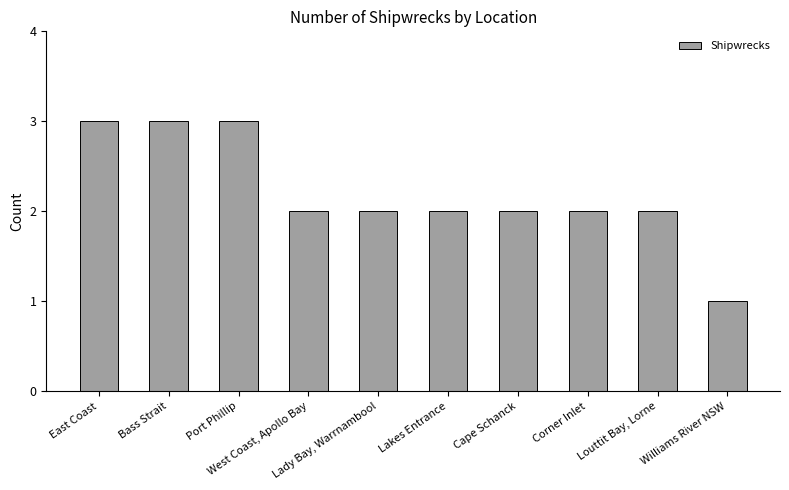

What is the value of the 6th bar from the left?

2